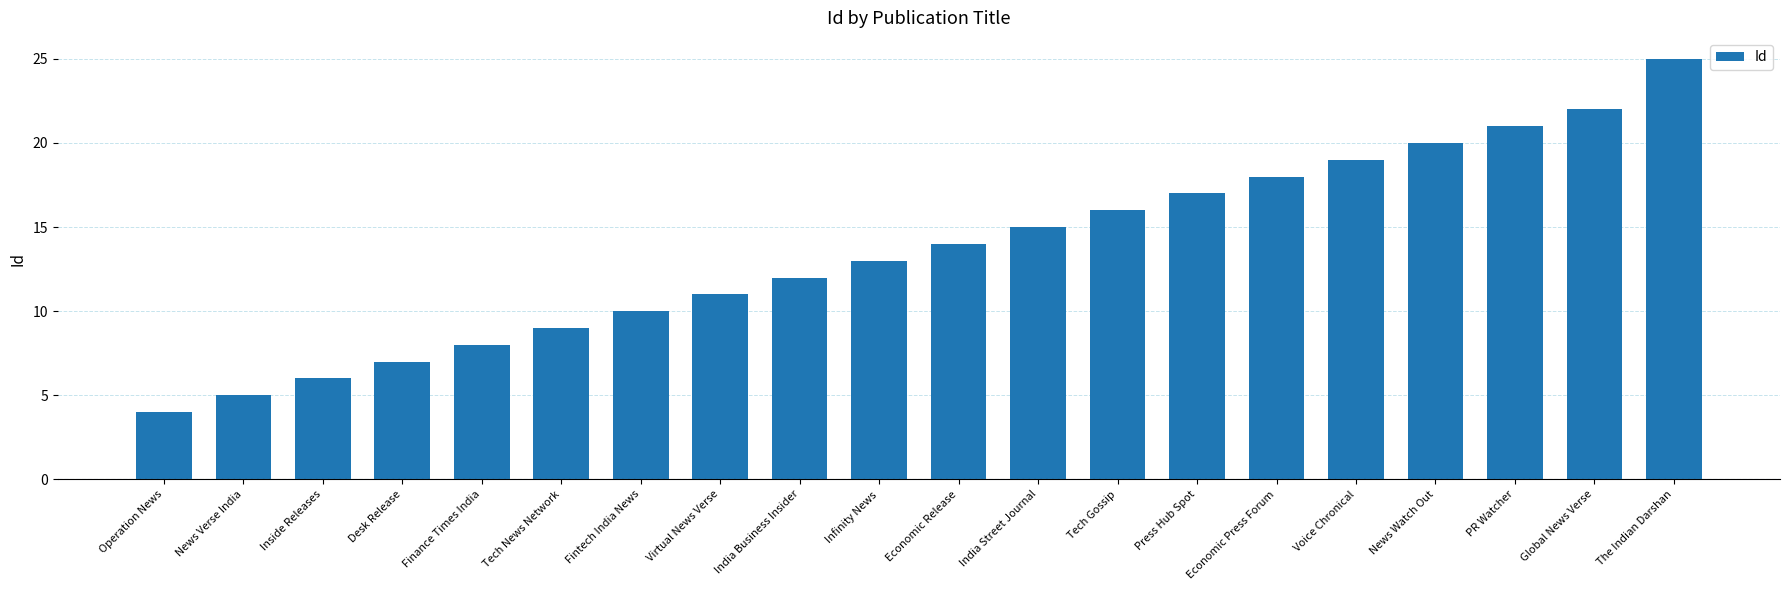

Reading left to right, transcribe all the data shown in this chart.

4	5	6	7	8	9	10	11	12	13	14	15	16	17	18	19	20	21	22	25